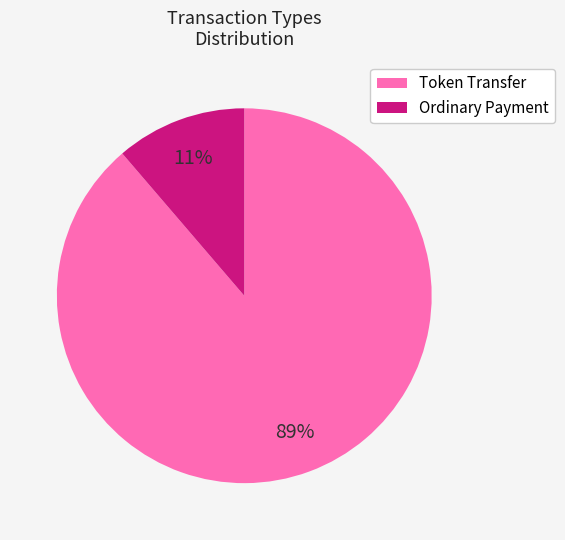

To the nearest percent, what is the combined percentage of Ordinary Payment and Token Transfer?

100%